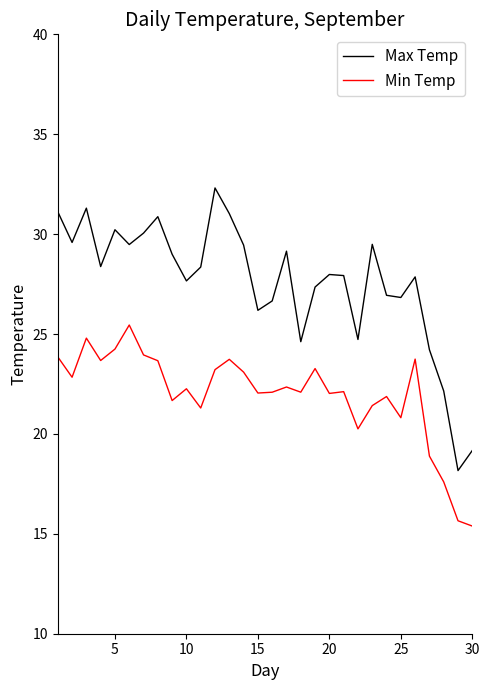

How many interior local valleys does the Max Temp series have?

9